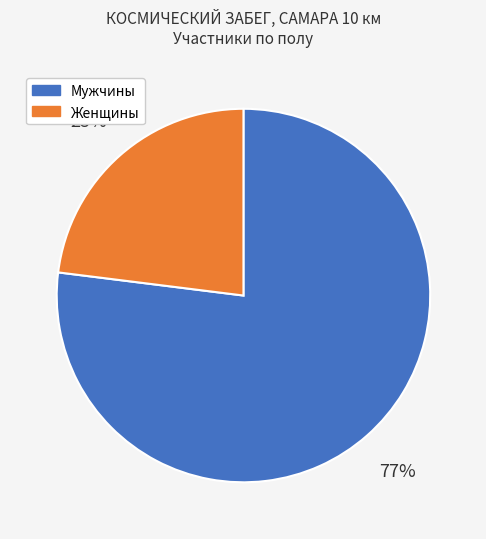

Is the sum of Женщины and Мужчины greater than half?

Yes